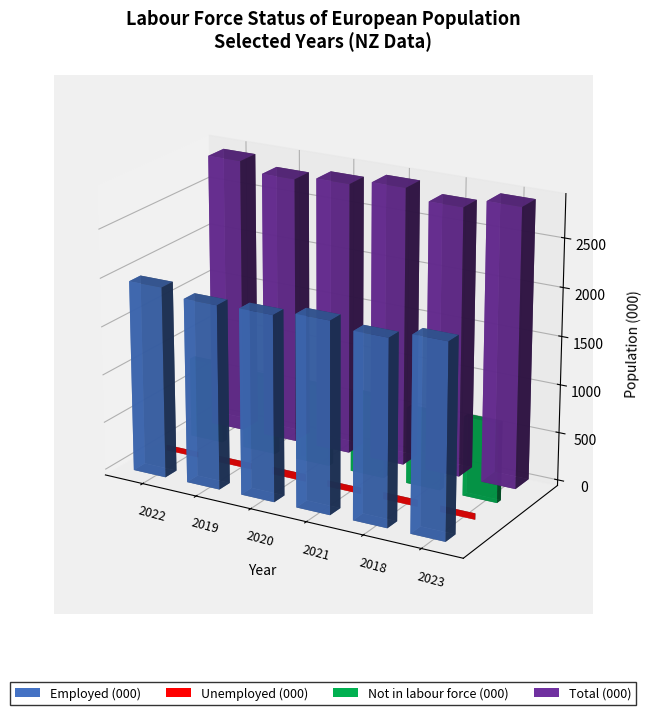

How many data points in Not in labour force (000) are less than 829?

3